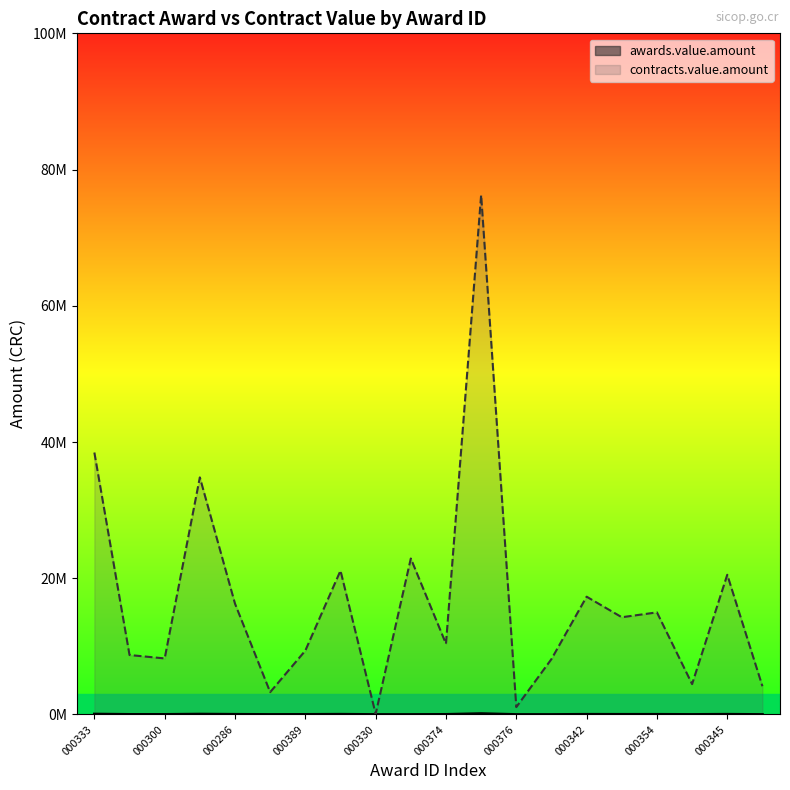

Reading right to left, extract all data points from this chart.

awards.value.amount: 0.0	34568.9	7500.0	25200.0	24000.0	29210.0	0.0	0.0	131176.3	16938.6	0.0	0.0	35697.8	15000.0	5528.0	27459.0	58760.0	14050.0	14760.0	64749.0
contracts.value.amount: 4145206.9	20513037.0	4461817.7	14991707.5	14277816.6	17295155.0	8134870.0	1084800.0	76259678.0	10385537.8	22900000.0	84410.1	21116737.8	9375643.8	3280269.8	16268443.0	34810065.4	8230229.8	8731163.7	38456993.1